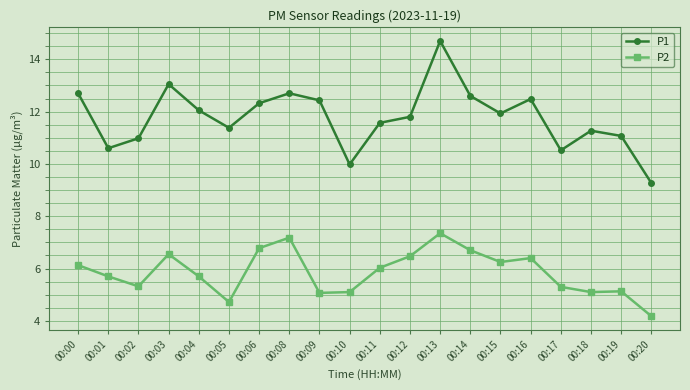

How many values in the P2 series exceed 6?

10